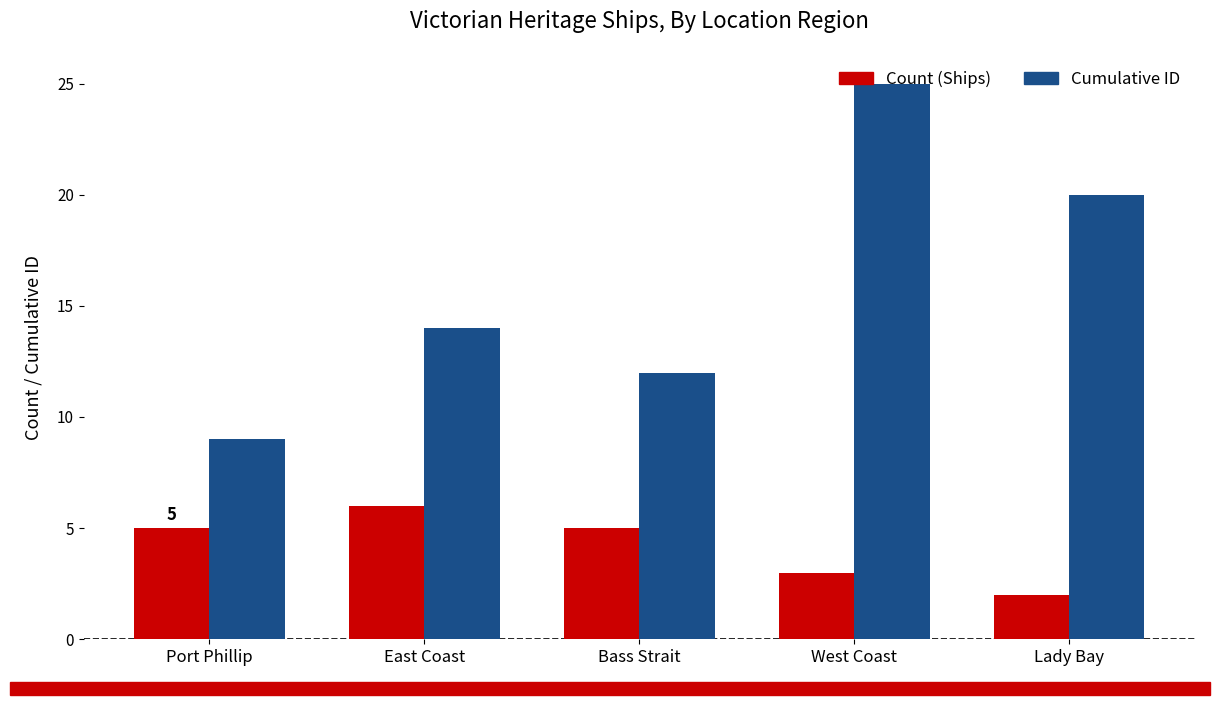

Reading right to left, what are all the values shown in this chart?

Count (Ships): Lady Bay=2	West Coast=3	Bass Strait=5	East Coast=6	Port Phillip=5
Cumulative ID: Lady Bay=20	West Coast=25	Bass Strait=12	East Coast=14	Port Phillip=9